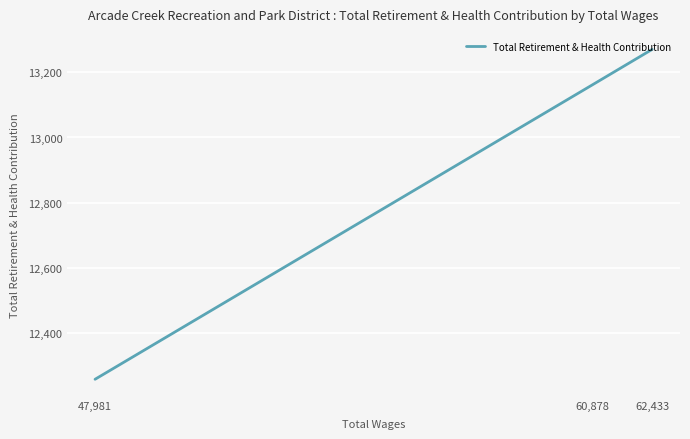

At which category does the chart reach its peak across all series?

62,433